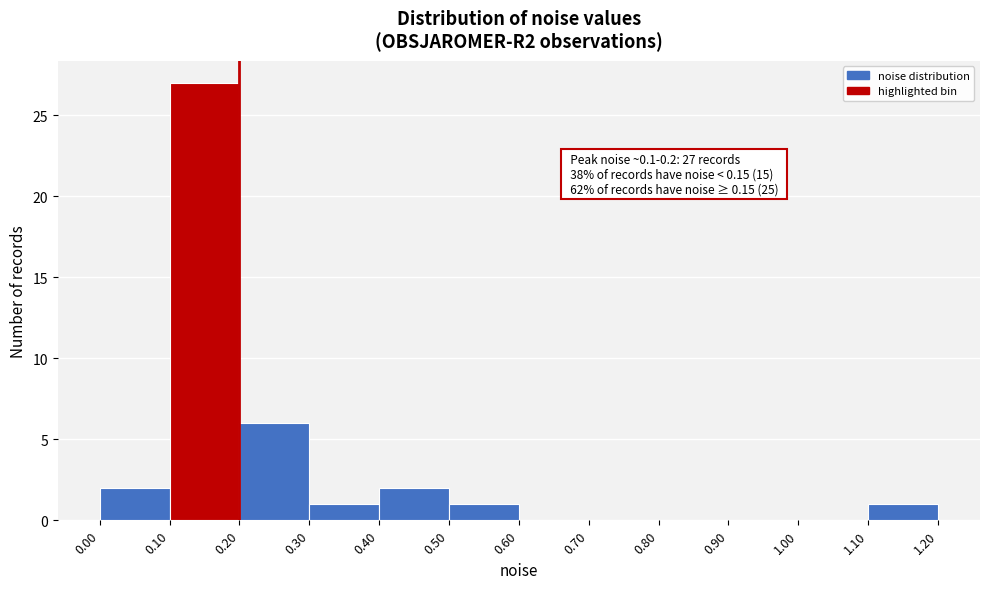

Which range on the x-axis has the tallest bar?

0.10 to 0.20